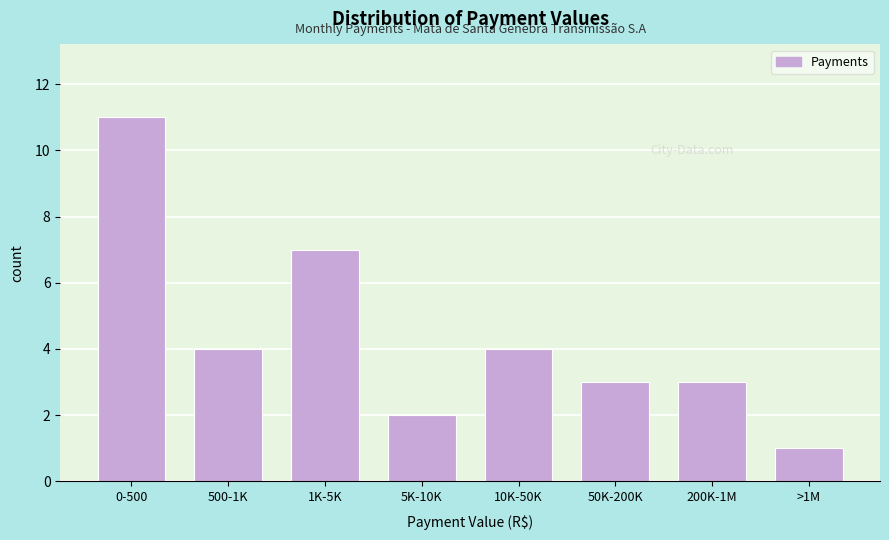

Reading right to left, extract all data points from this chart.

1	3	3	4	2	7	4	11